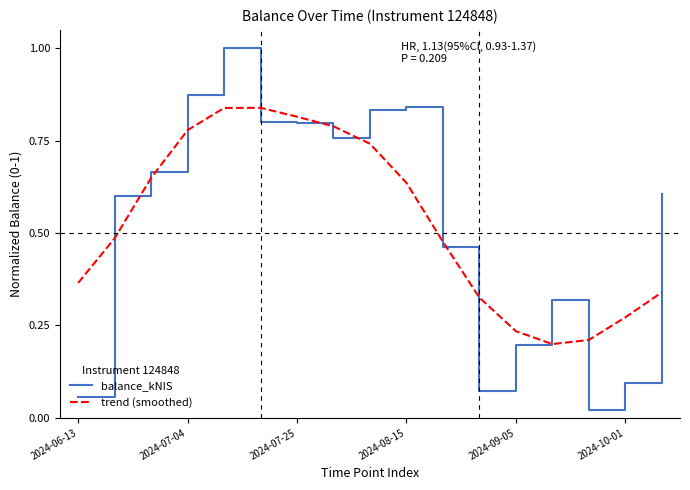

Which series ends up on top after the final intersection of balance_kNIS and trend (smoothed)?

balance_kNIS